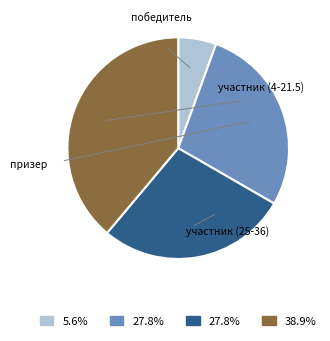

How many segments does this pie chart have?

4